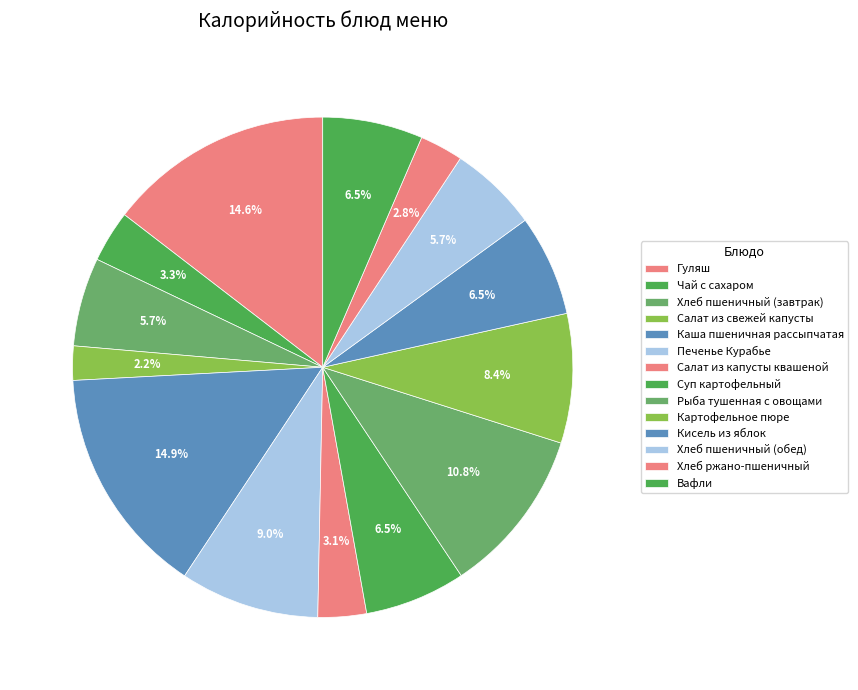

Is it true that Чай с сахаром is 3% of the pie?

True